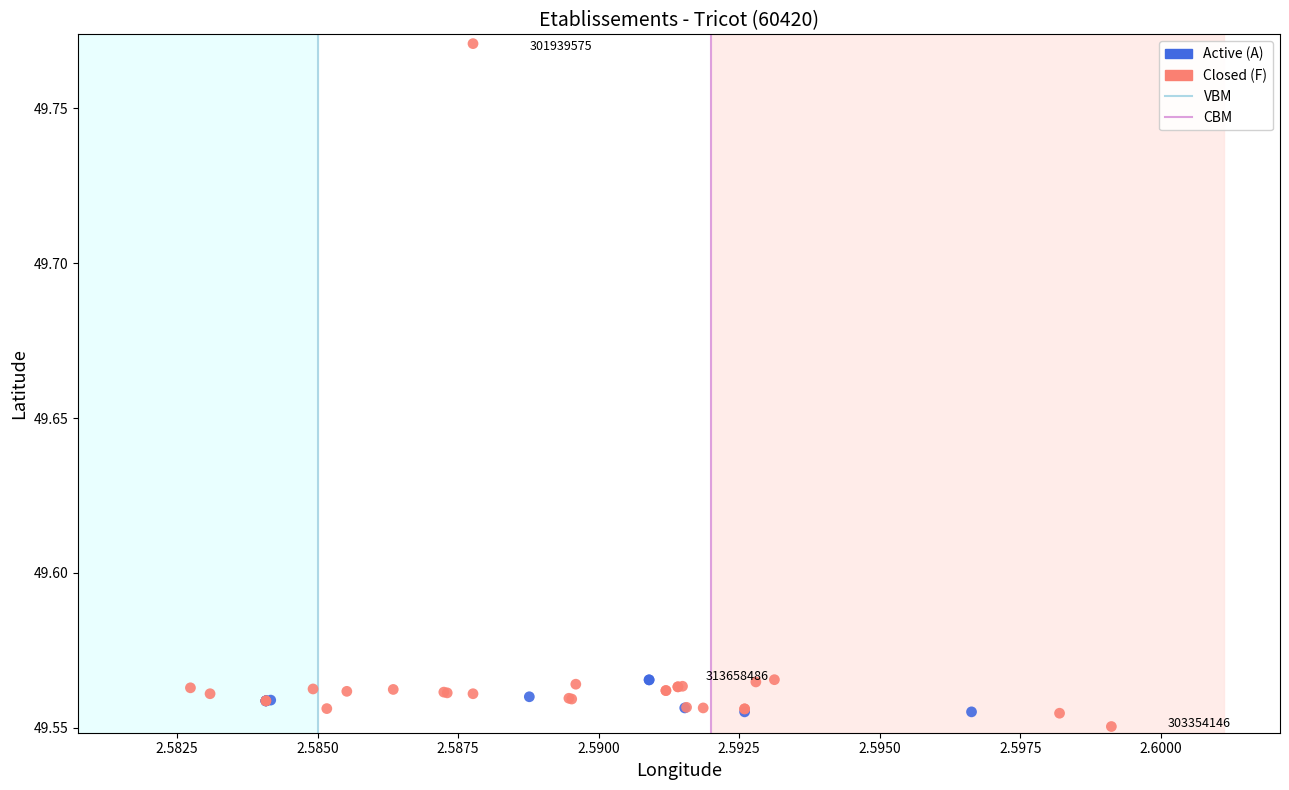

Which series has the largest Y range (max minus min)?

Closed (F)